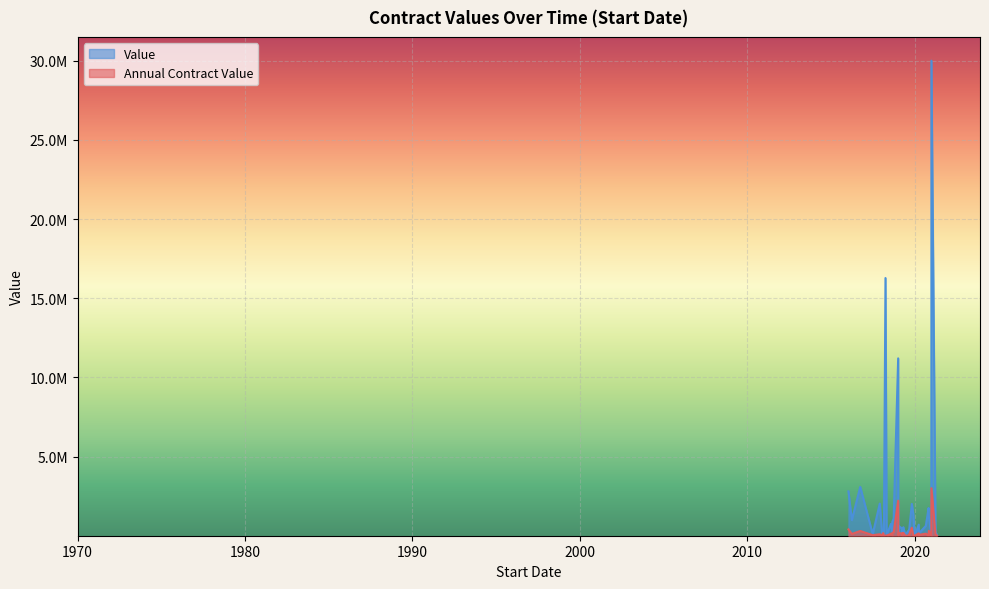

Reading right to left, extract all data points from this chart.

Annual Contract Value: 2019-09-01=0.0	2021-01-01=500000.0	2021-01-01=150000.0	2021-01-01=3000000.0	2021-01-01=3000000.0	2021-05-04=5000.0	2021-01-01=12000.0	2021-04-01=90000.0	2020-11-01=0.0	2019-11-01=501599.4	2020-11-05=312678.8	2016-04-01=108996.1	2020-04-01=15834.0	2019-12-31=0.0	2020-09-01=132732.2	2020-03-31=148000.0	2019-06-10=8000.0	2018-09-01=175214.0	2018-03-02=12750.0	2017-12-01=93149.0	2019-04-01=152000.0	2019-05-01=180000.0	2017-07-01=33596.0	2019-01-21=151000.0	2019-01-08=36826.8	2016-01-18=400000.0	2019-01-07=2211448.2	2019-04-05=0.0	2019-12-02=0.0	2020-04-01=47400.0	2018-04-05=0.0	2020-01-01=0.0	2018-08-03=120000.0	2018-04-30=4999.0	2018-10-01=215000.0	2018-01-21=9936.5	2018-02-15=165000.0	2019-09-01=50277.5	2018-09-01=40955.0	2016-10-01=300000.0
Value: 2019-09-01=362755.5	2021-01-01=5000000.0	2021-01-01=1500000.0	2021-01-01=30000000.0	2021-01-01=30000000.0	2021-05-04=15000.0	2021-01-01=31600.0	2021-04-01=270000.0	2020-11-01=1750000.0	2019-11-01=2006398.0	2020-11-05=1250715.0	2016-04-01=980964.4	2020-04-01=47500.0	2019-12-31=93000.0	2020-09-01=623164.0	2020-03-31=703352.6	2019-06-10=40421.0	2018-09-01=876070.0	2018-03-02=63750.0	2017-12-01=2028450.0	2019-04-01=456000.0	2019-05-01=540000.0	2017-07-01=100788.0	2019-01-21=604000.0	2019-01-08=73653.7	2016-01-18=2800000.0	2019-01-07=11200000.0	2019-04-05=0.0	2019-12-02=1391120.0	2020-04-01=142200.0	2018-04-05=16273320.0	2020-01-01=0.0	2018-08-03=750000.0	2018-04-30=31495.0	2018-10-01=1075000.0	2018-01-21=157825.8	2018-02-15=165000.0	2019-09-01=266440.9	2018-09-01=249451.5	2016-10-01=3081248.0